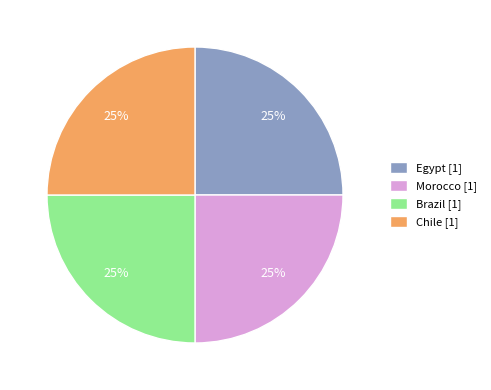

Is there a majority slice in this chart?

No